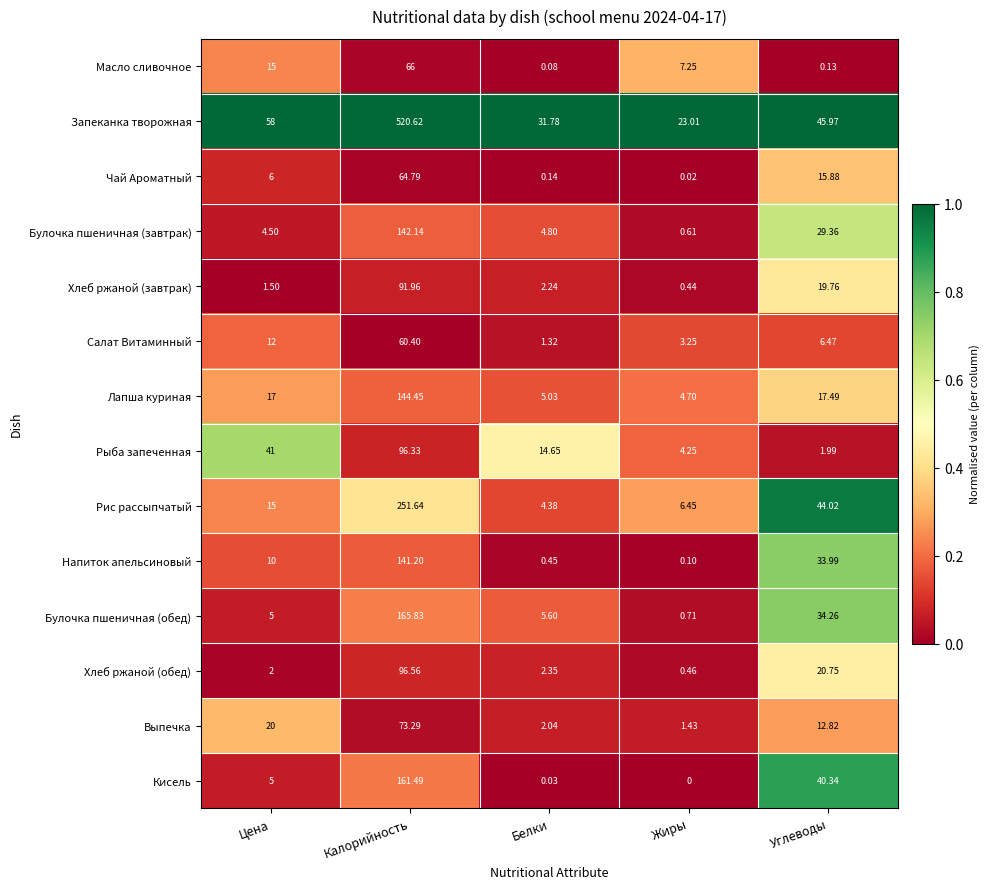

Which series has the largest total across all categories?

Запеканка творожная